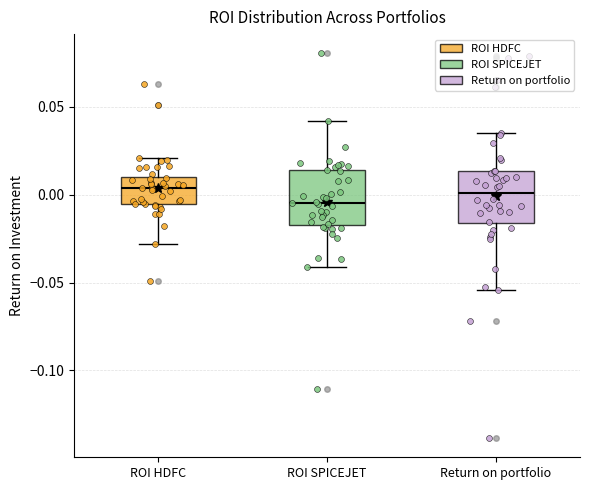

Where is the lower edge of the box for Return on portfolio on the y-axis? The values are not printed on the chart, so give them approximately, as read against the axis.

-0.015